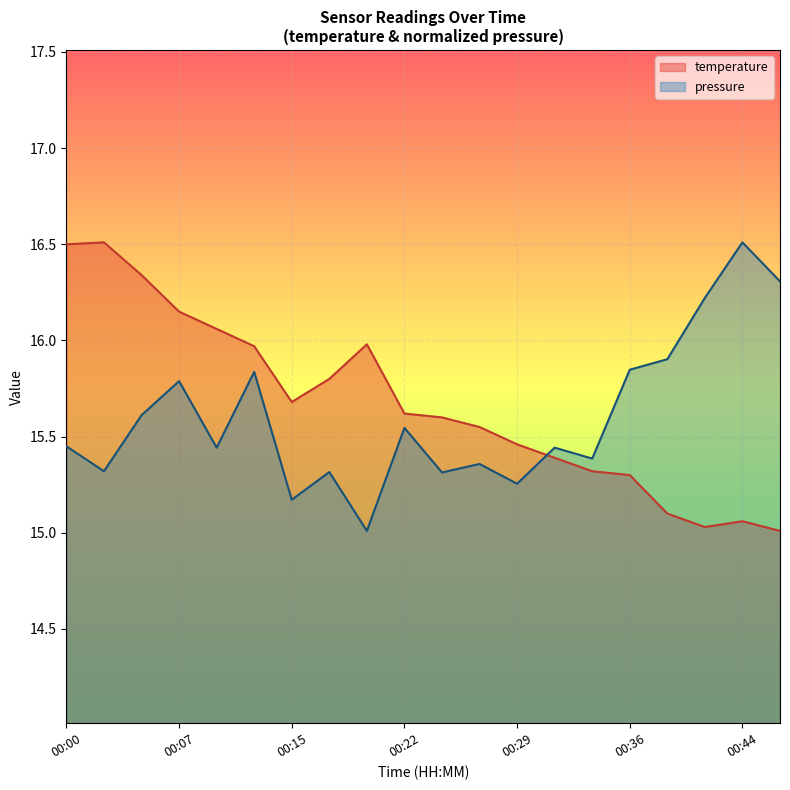

How many intersections are there between pressure and temperature?

1